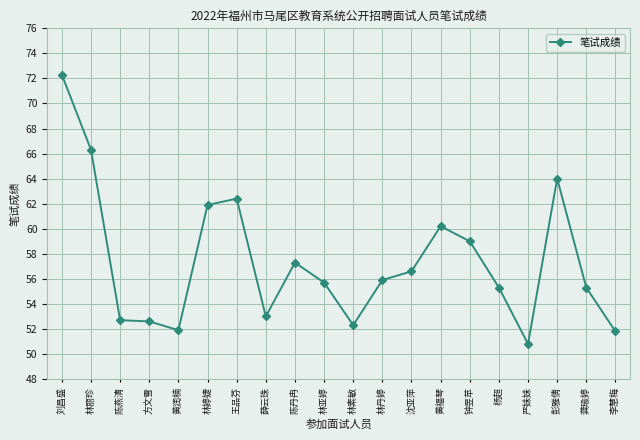

Does the chart have visible grid lines?

Yes